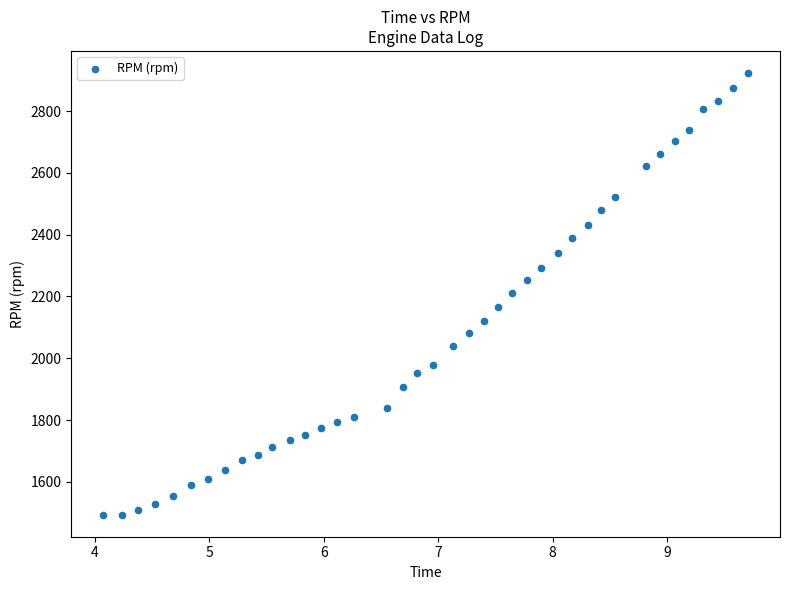

What is the range of Y values (max minus min)?

1429